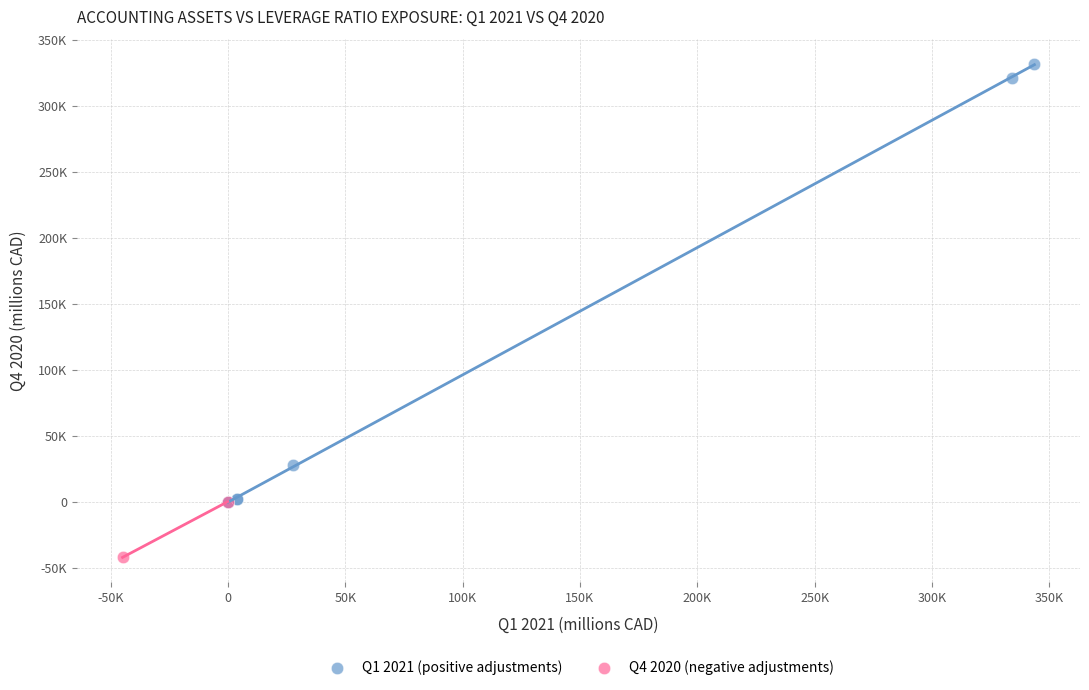

What are all the series names shown in the legend?

Q1 2021 (positive adjustments), Q4 2020 (negative adjustments)